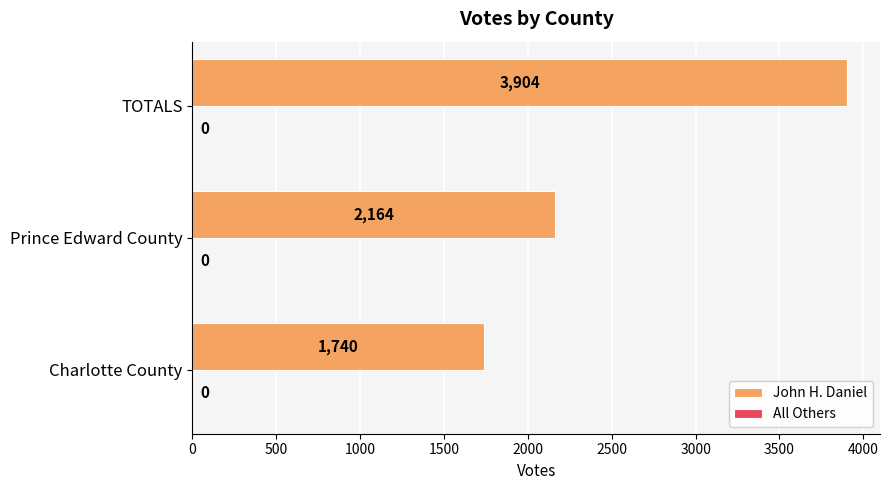

True or false: the data shows 2859 at Charlotte County.

False